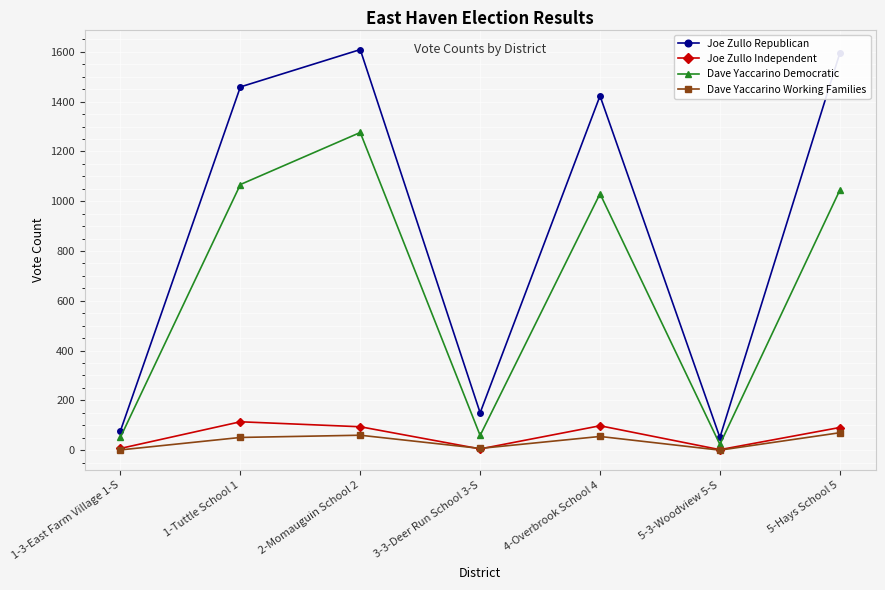

The value of Joe Zullo Republican at 3-3-Deer Run School 3-S is 79. True or false?

False